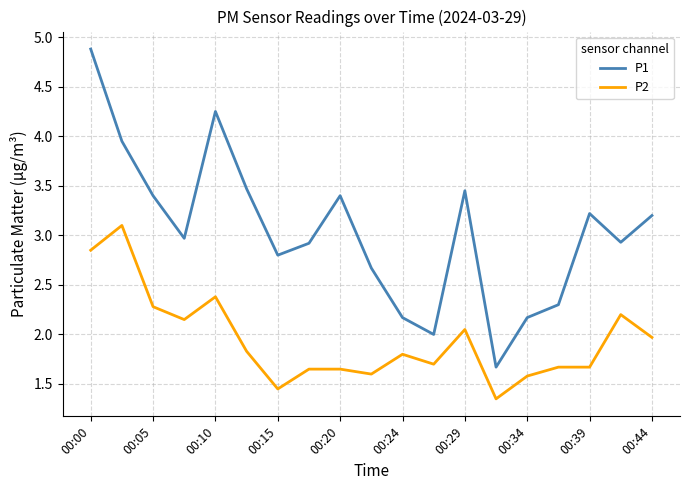

True or false: P1 and P2 intersect in this chart.

False